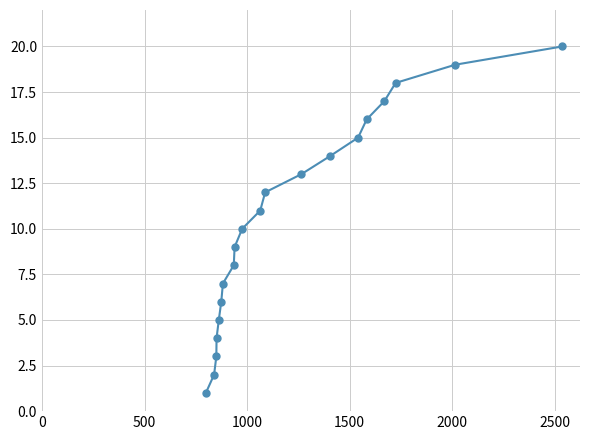

What is the difference between the maximum and minimum values?

19